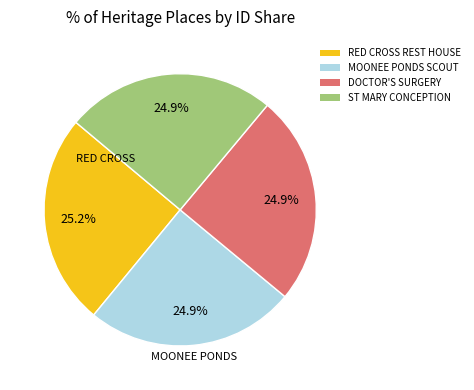

Does any single category account for the majority?

No